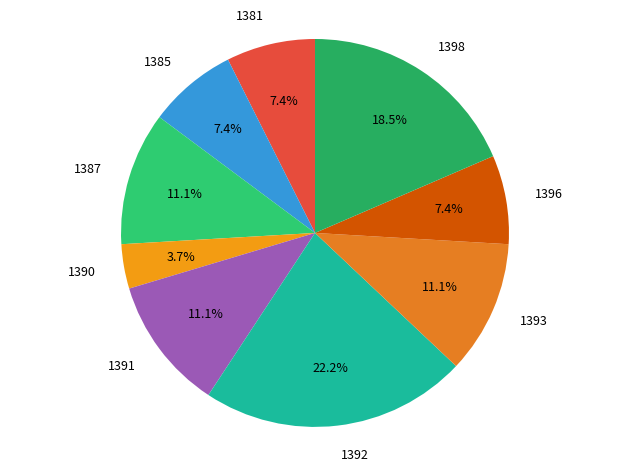

Does 1398 account for over 50% of the chart?

No